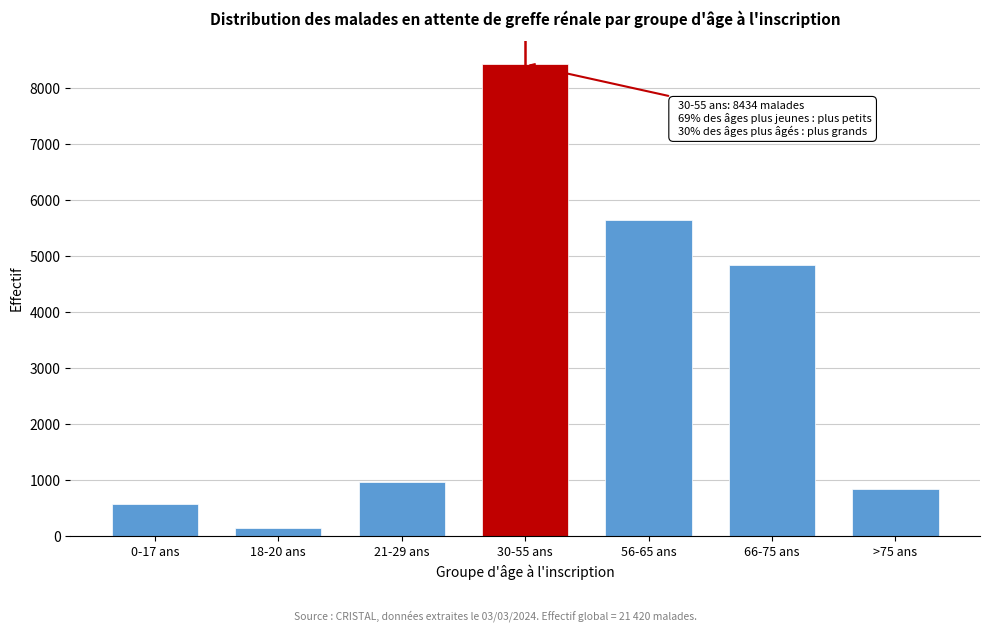

Reading left to right, extract all data points from this chart.

0-17 ans=569	18-20 ans=145	21-29 ans=956	30-55 ans=8434	56-65 ans=5644	66-75 ans=4839	>75 ans=833